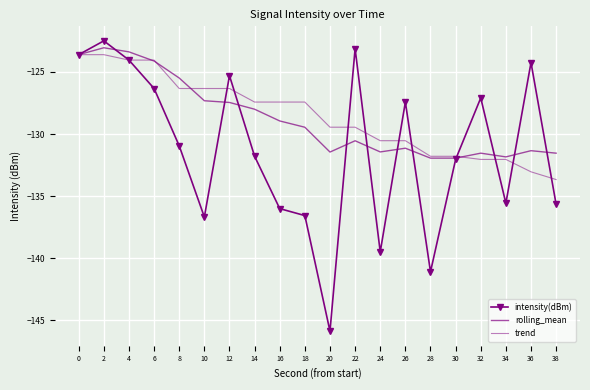

What is the value of the trend point at the 8th from the left?

-127.4